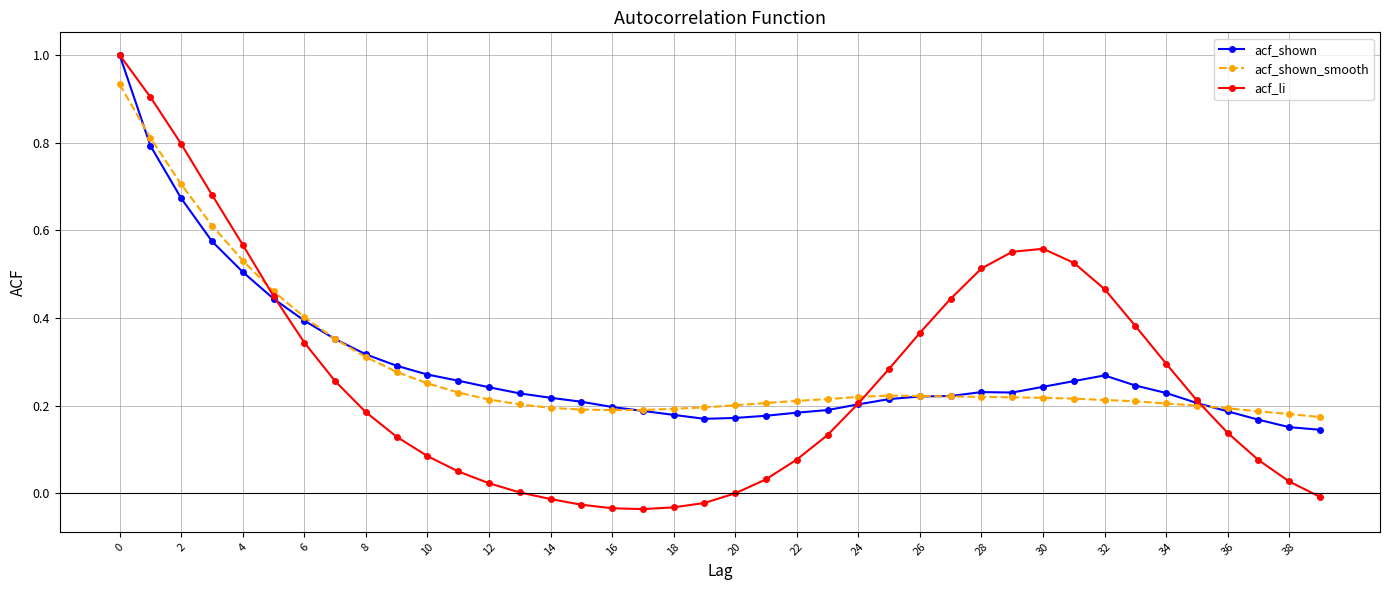

Which series has the largest range (max minus min)?

acf_li